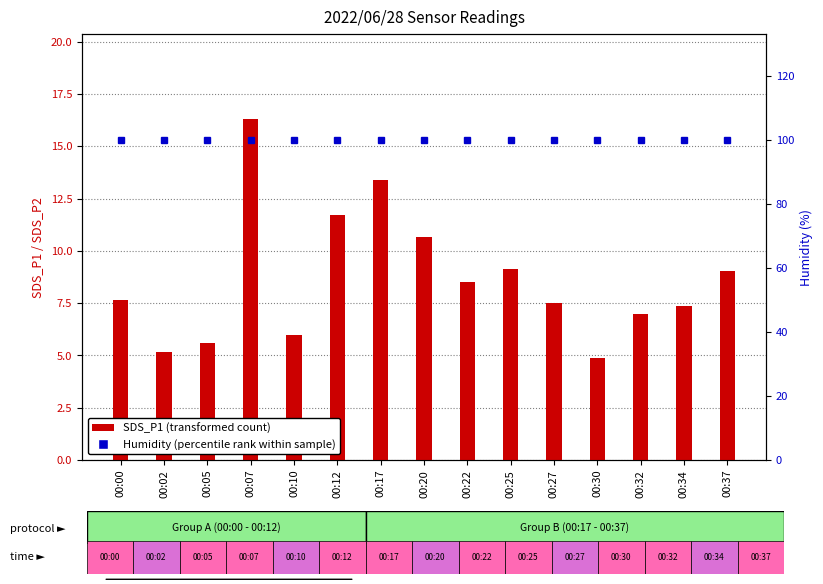

Is it true that SDS_P1 (transformed count) equals 9.2 at 00:17?

False